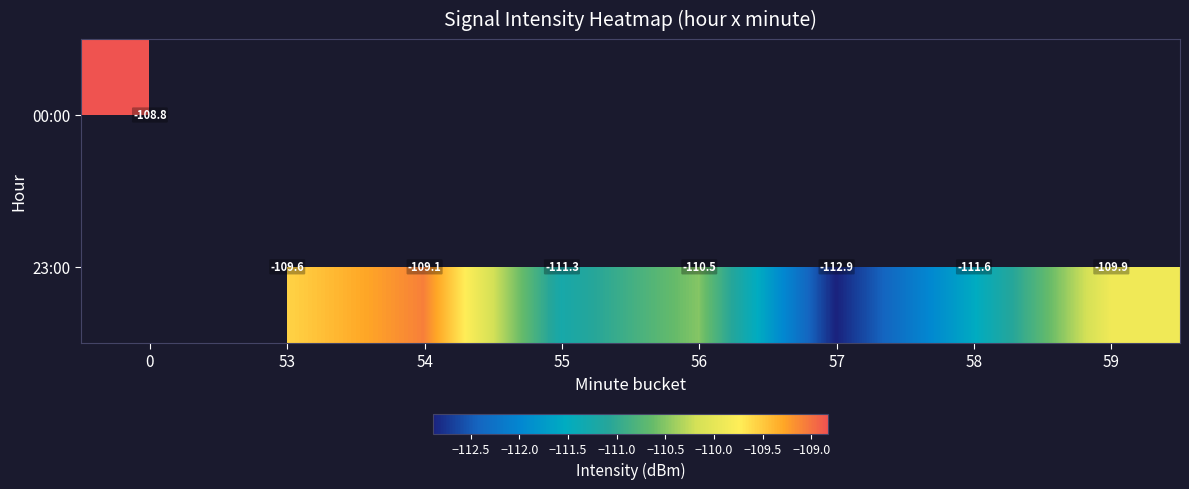

At which label does 23:00 first exceed -110?

53